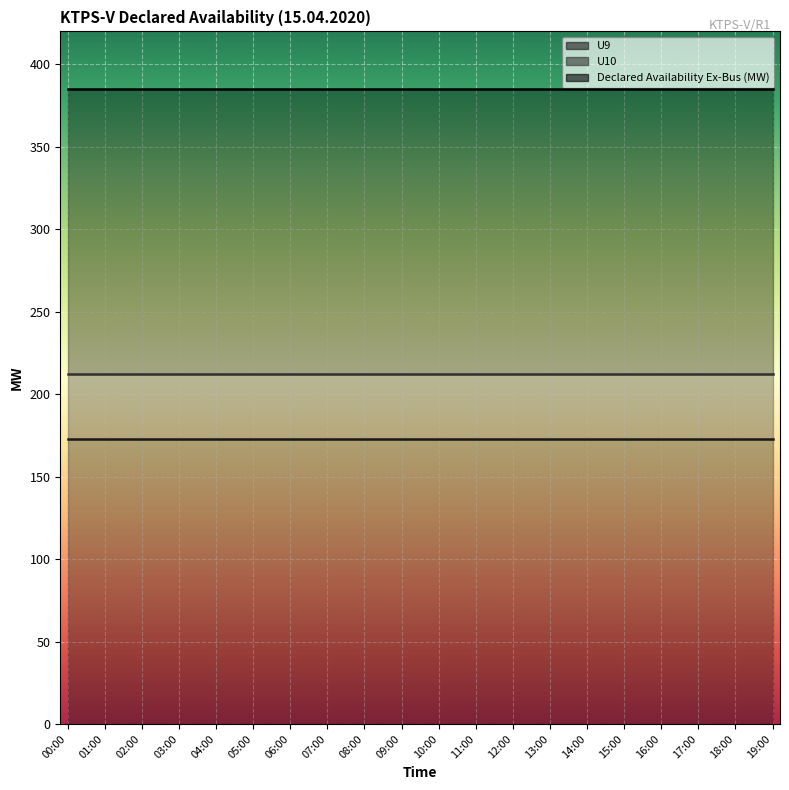

Is it true that Declared Availability Ex-Bus (MW) equals 672 at 01:00?

False